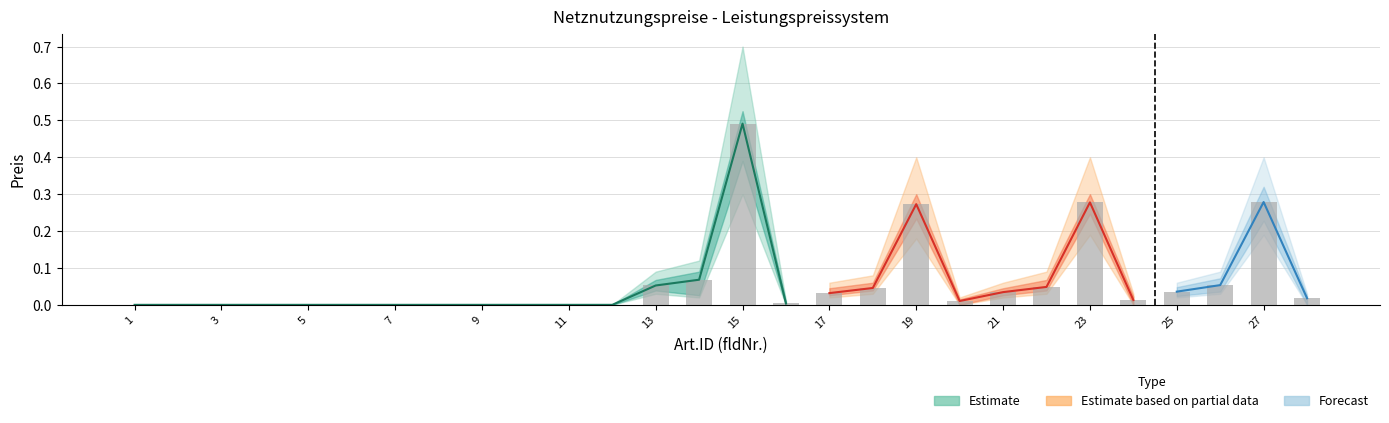

Is the value of Leistungspreis_low at 1 greater than the value of Leistungspreis_mid at 9?

No